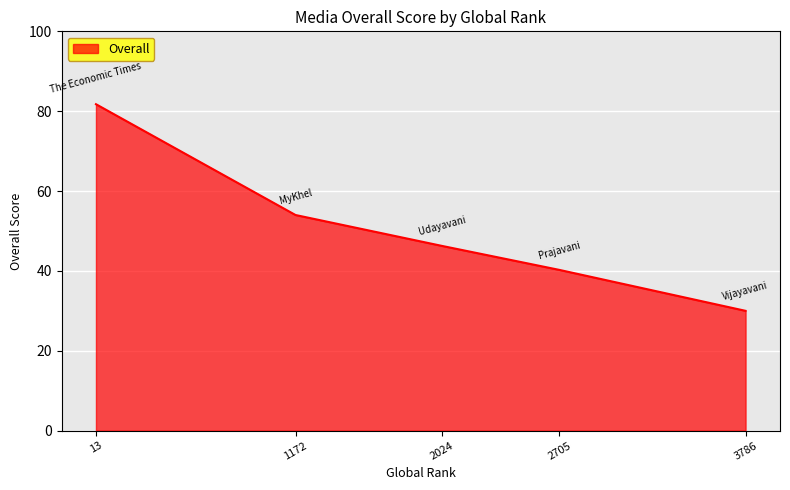

Rank the categories by value from lowest to highest.

3786, 2705, 2024, 1172, 13